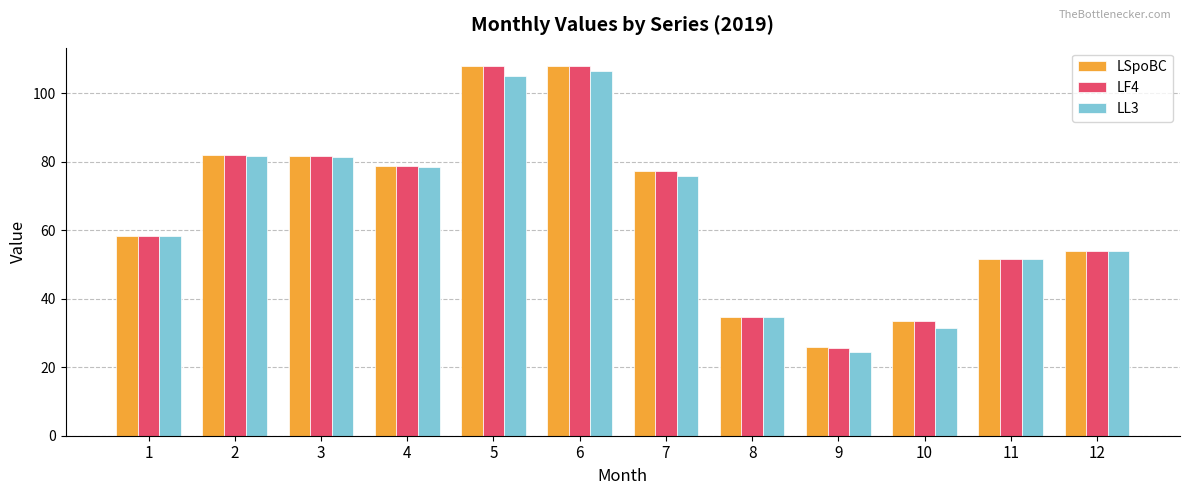

What are all the series names shown in the legend?

LSpoBC, LF4, LL3